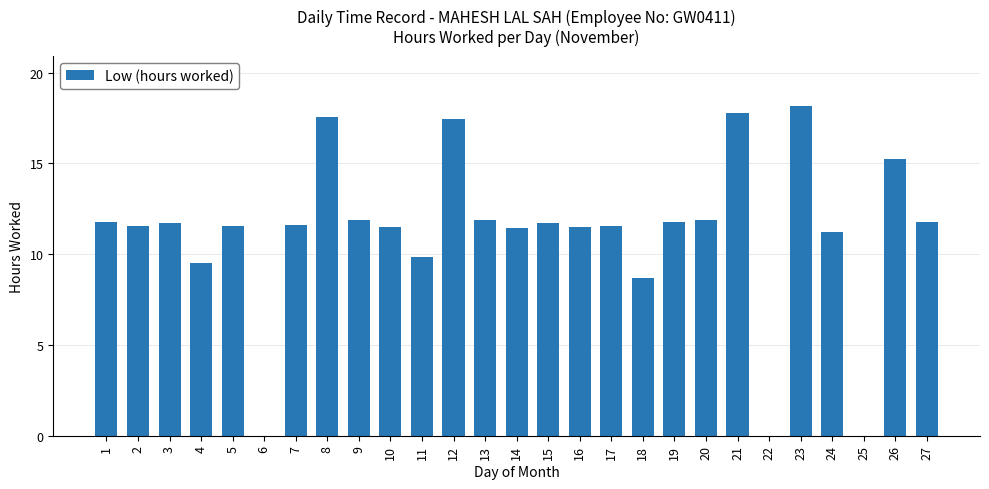

Which has a higher value, 11 or 13?

13